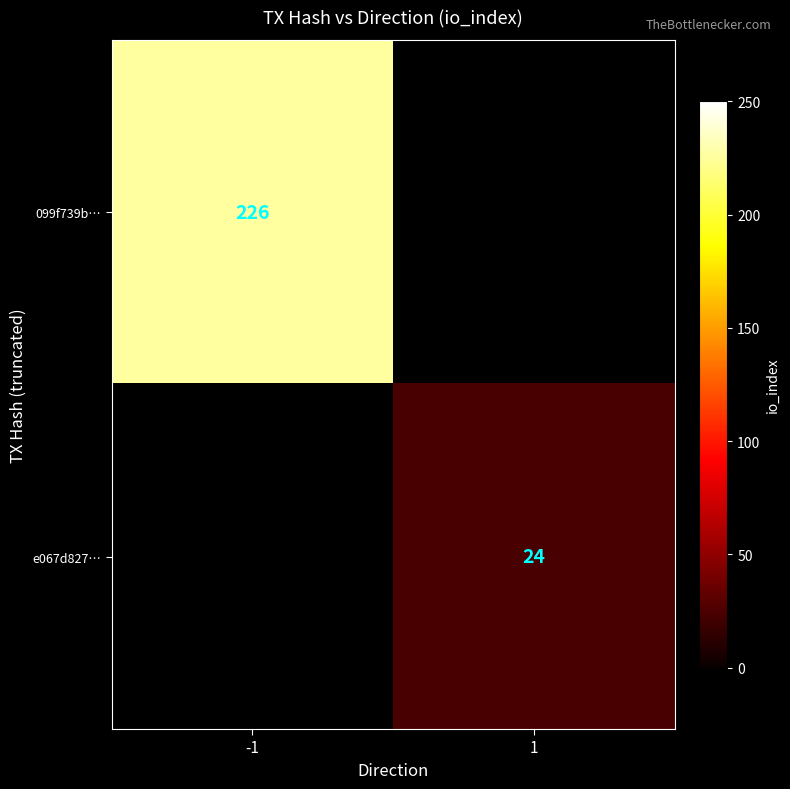

Is it true that 099f739b… equals 226 at -1?

True